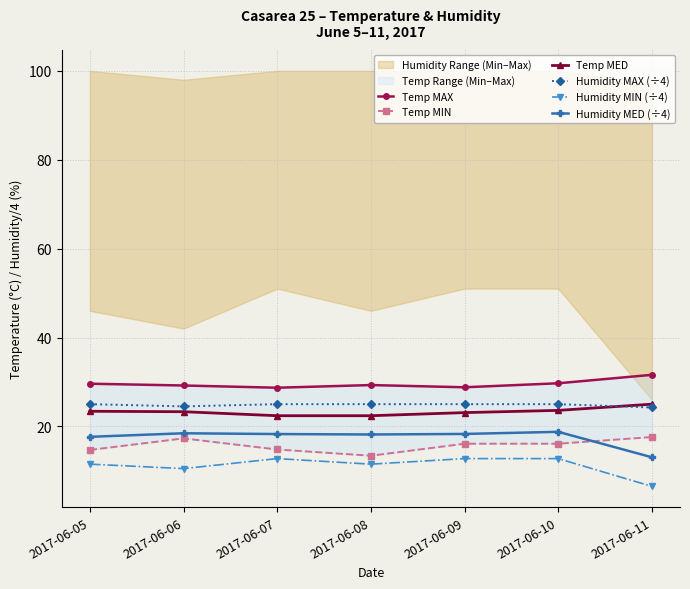

Rank the categories by Humidity MIN (÷4) value from highest to lowest.

2017-06-07, 2017-06-09, 2017-06-10, 2017-06-05, 2017-06-08, 2017-06-06, 2017-06-11